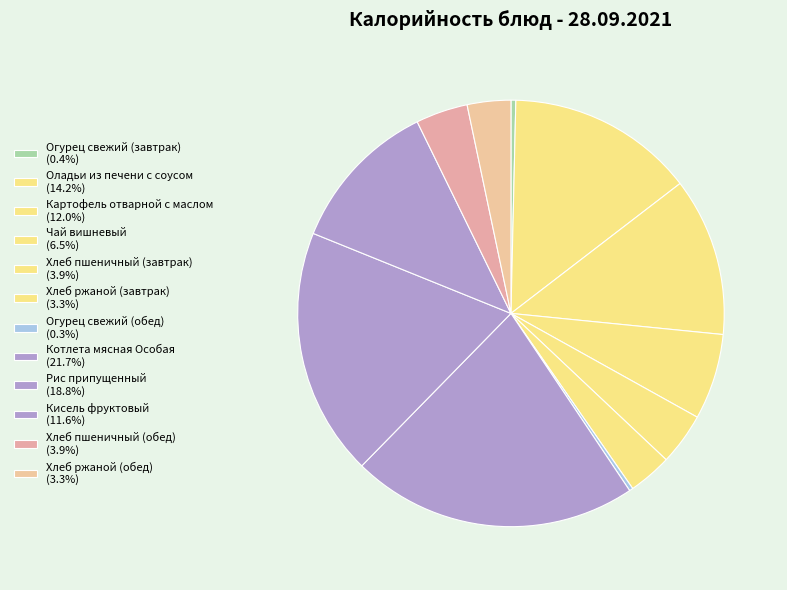

Which category has the biggest portion of the pie?

Котлета мясная Особая